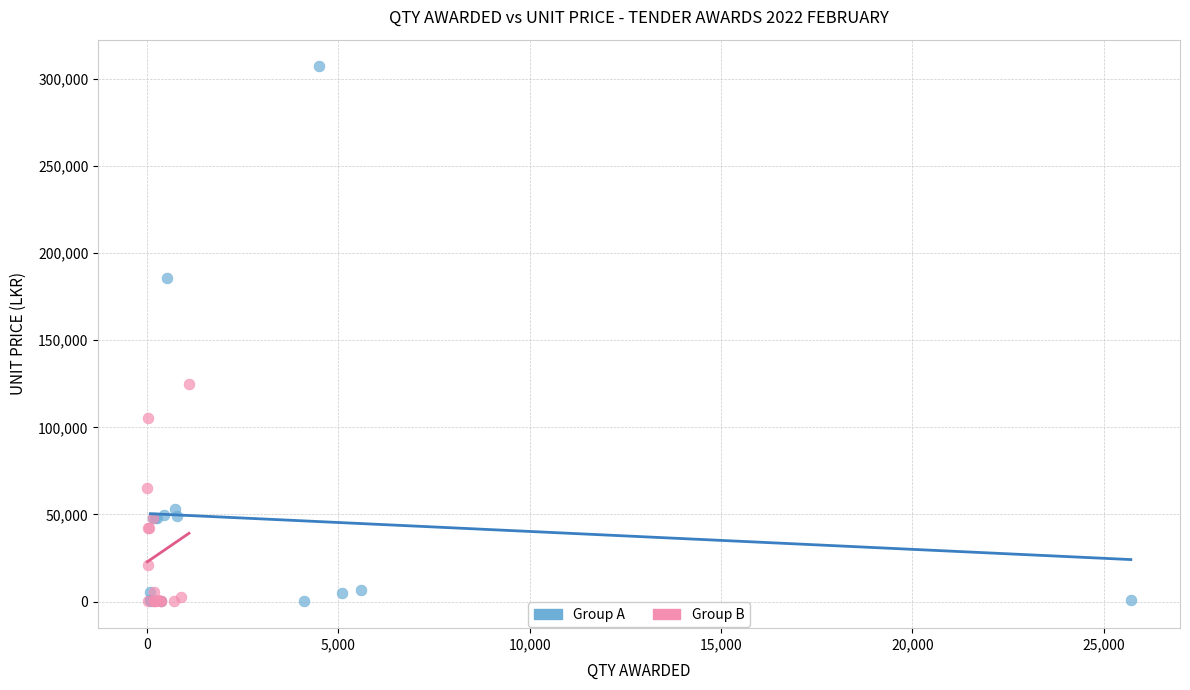

What are all the series names shown in the legend?

Group A, Group B